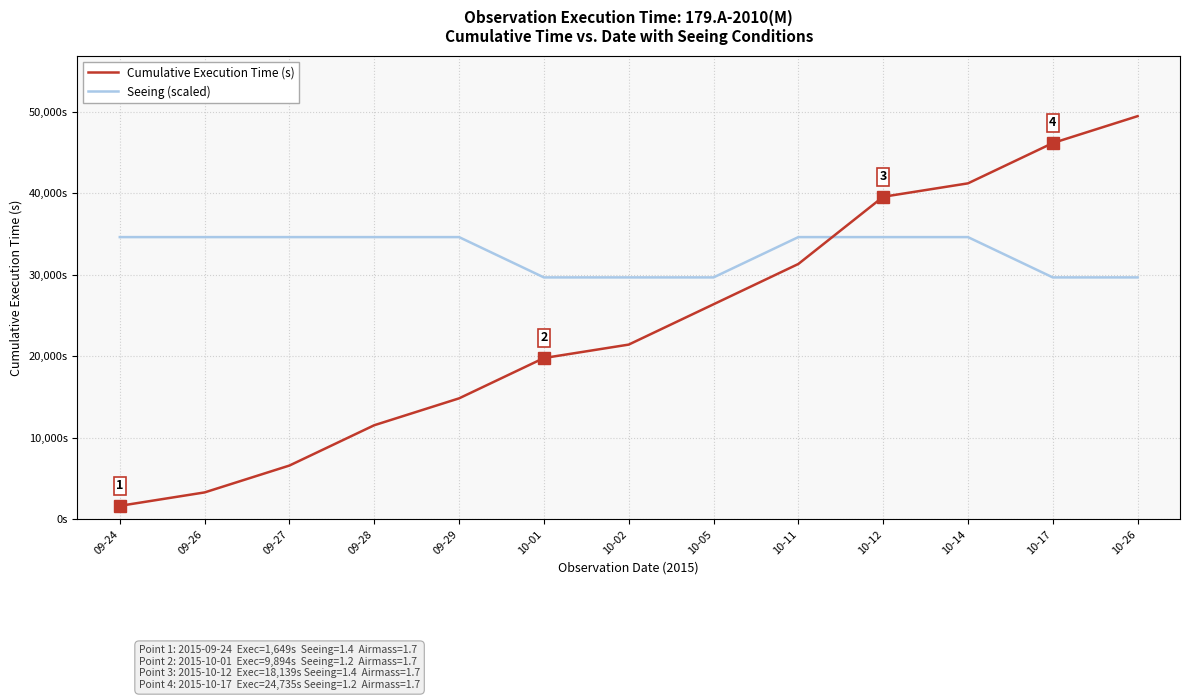

What is the minimum value shown in the chart?

1649